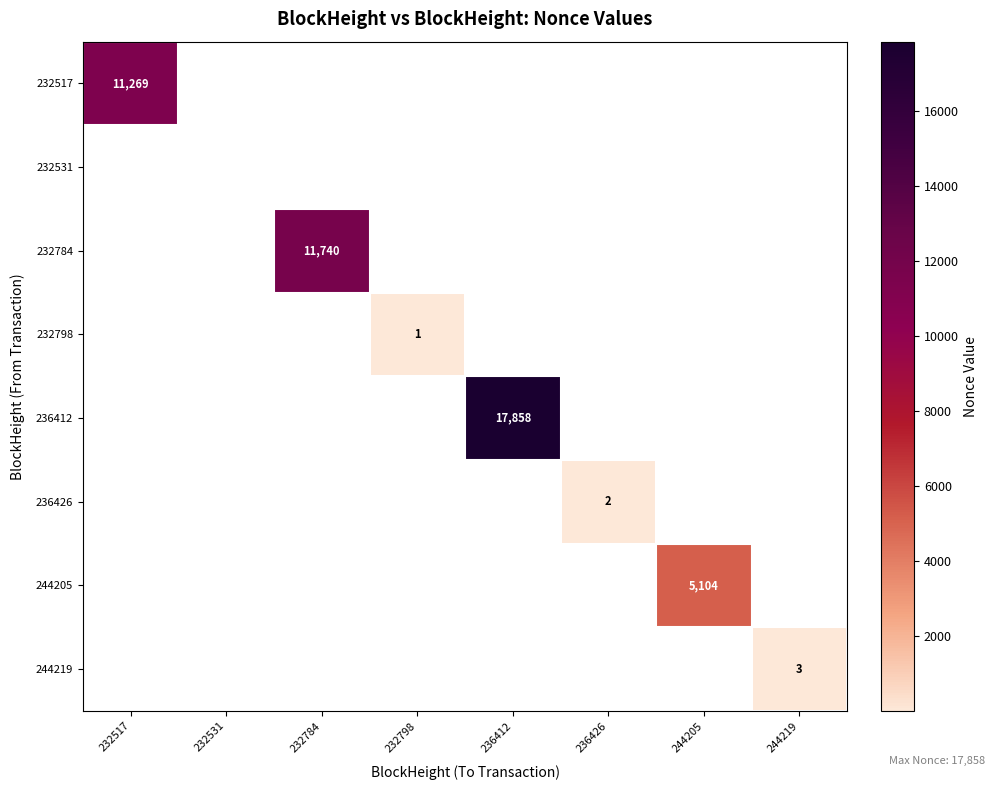

True or false: 232784 has a value of 11740 at 232784.

True